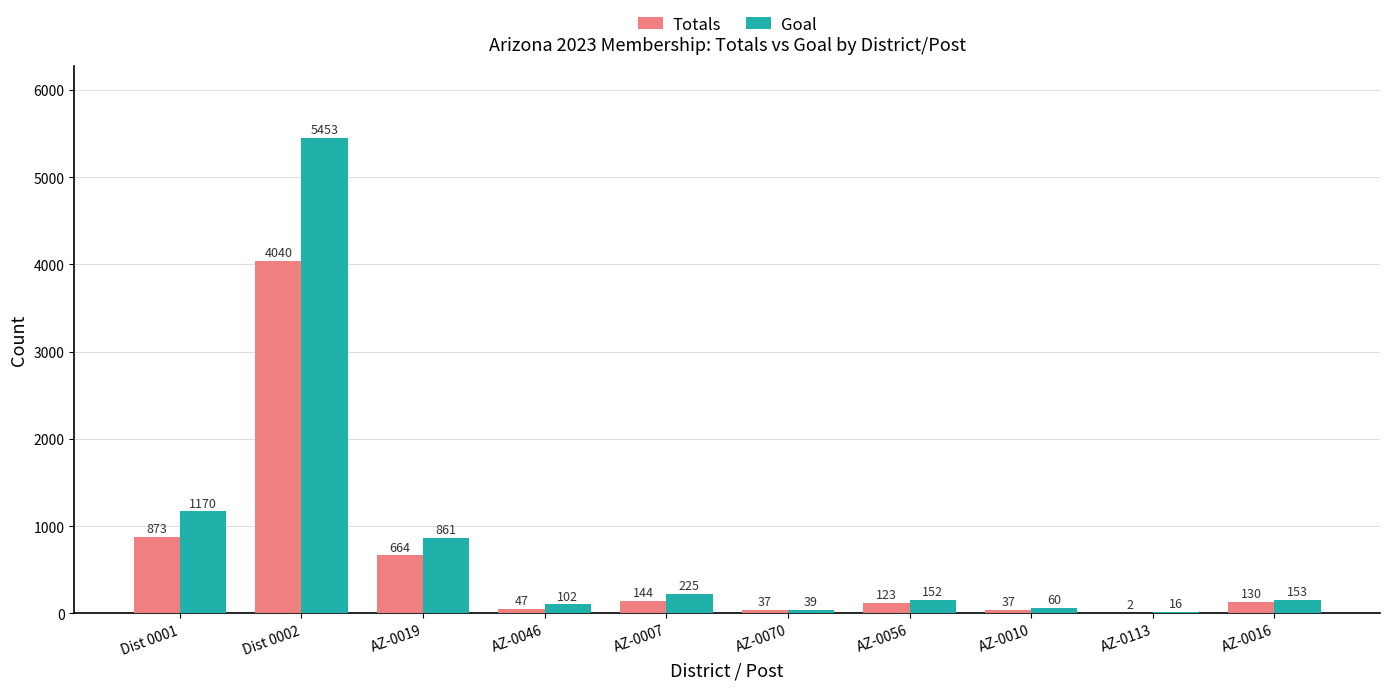

Where is Goal nearest to the value 2734?

Dist 0001